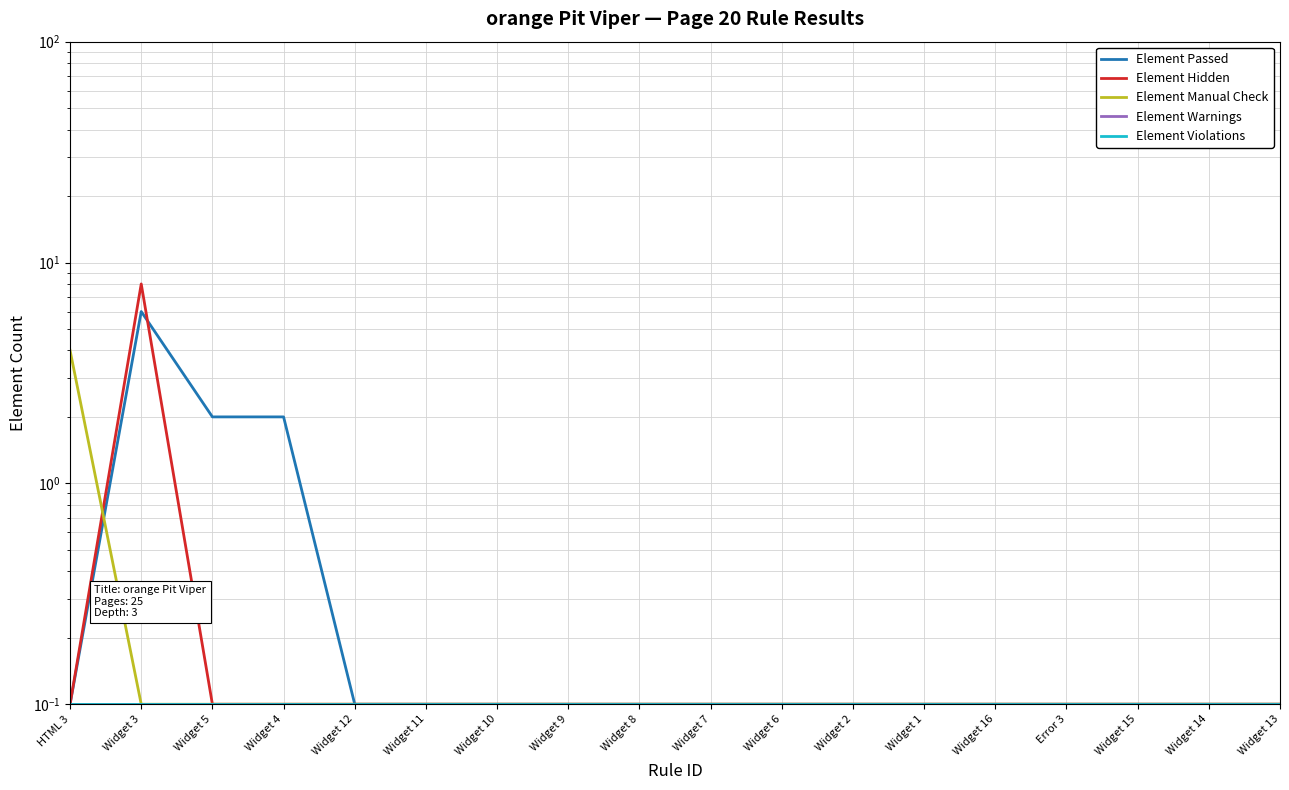

True or false: Element Violations and Element Warnings intersect in this chart.

False